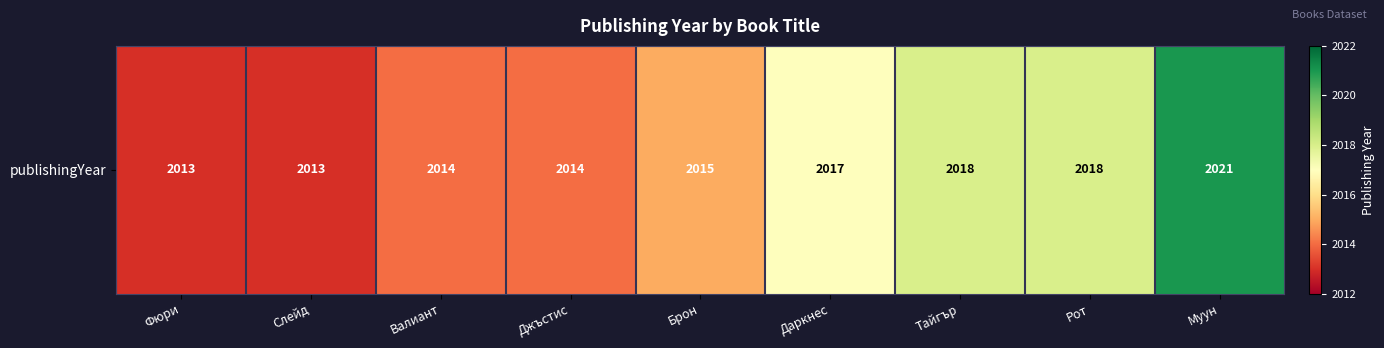

List the labels in order of value, smallest first.

Фюри, Слейд, Валиант, Джъстис, Брон, Даркнес, Тайгър, Рот, Муун